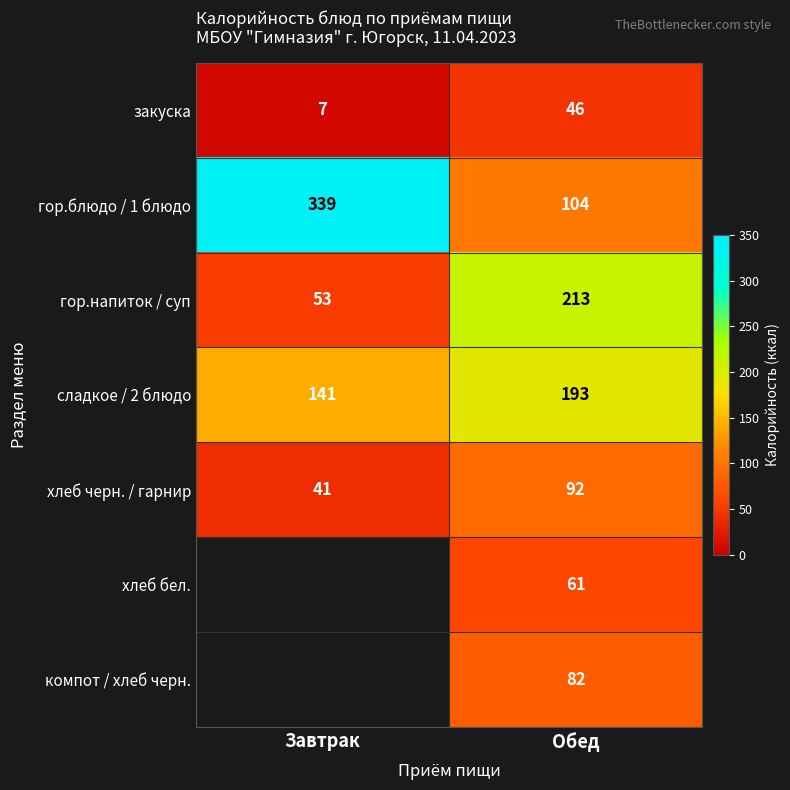

At which label is сладкое / 2 блюдо closest to 167?

Завтрак